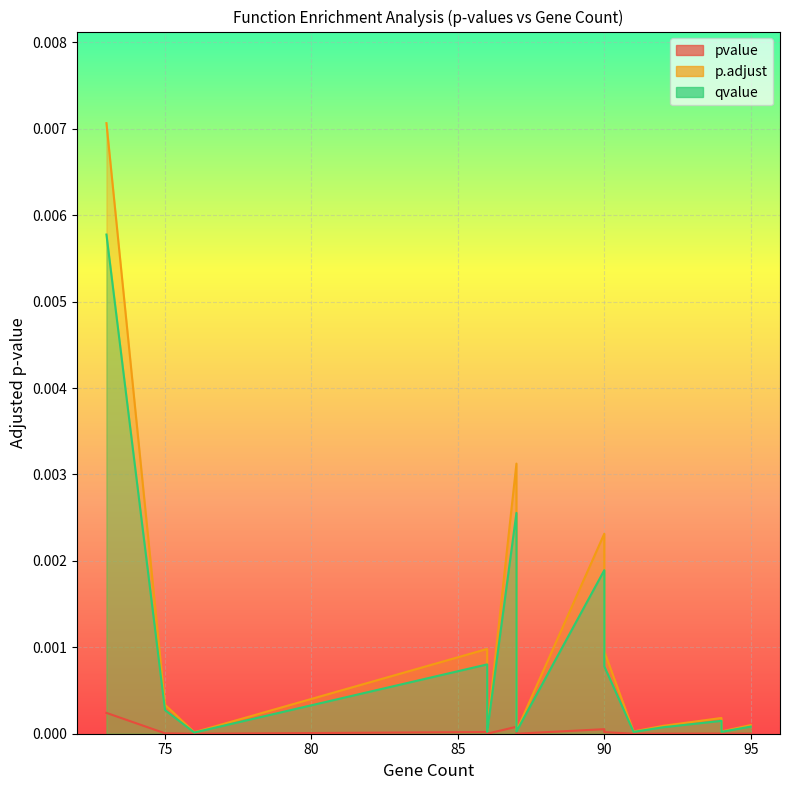

Count the number of categories in the chart.

20